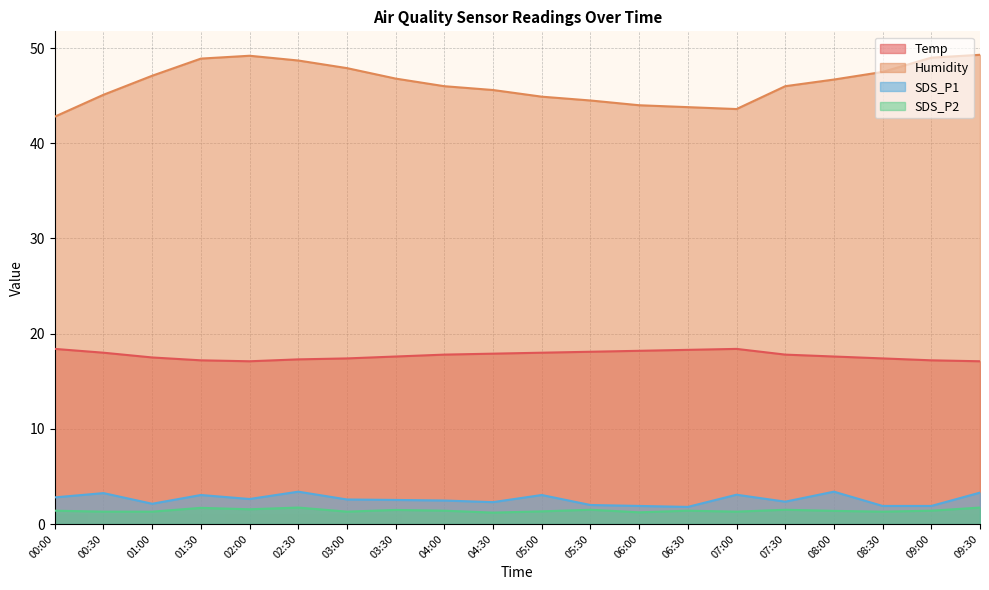

Which has a higher value, 08:30 or 06:00?

06:00